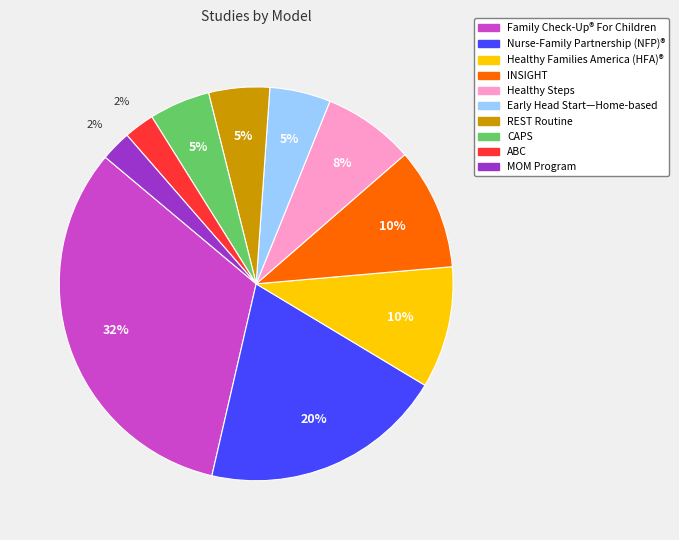

To the nearest percent, what is the difference between the largest and smallest slice percentages?

30%